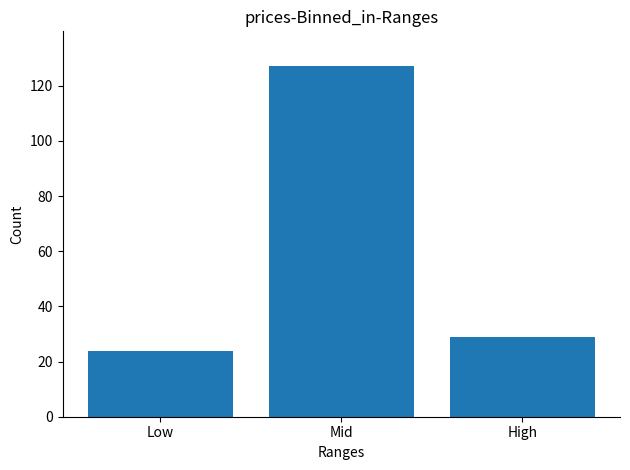

Which label corresponds to the largest value in the chart?

Mid